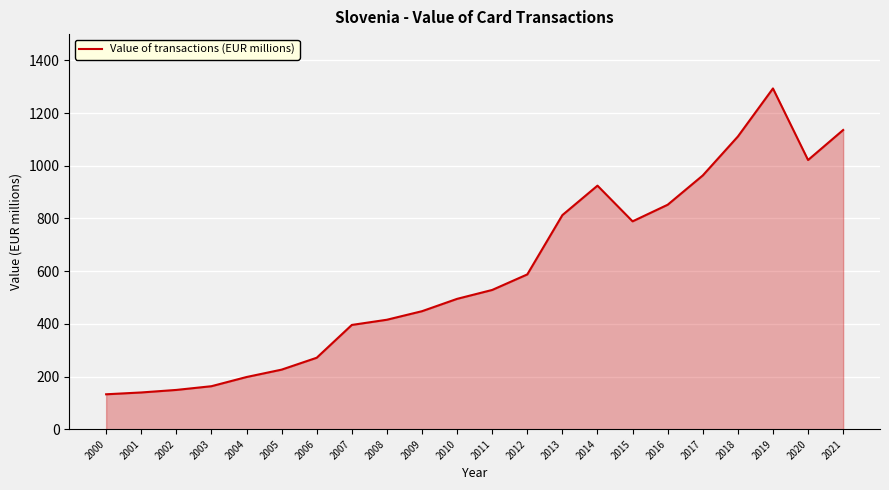

What is the change in value from 2014 to 2015?

-135.5